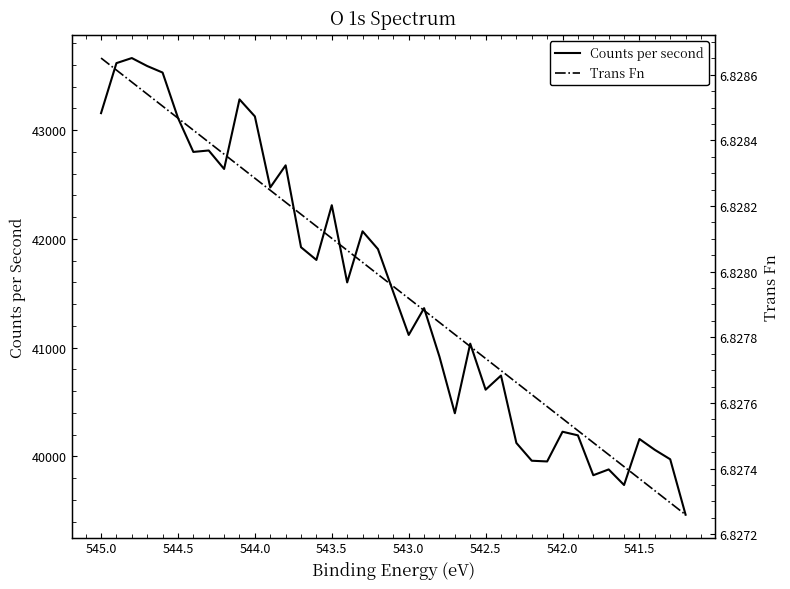

True or false: Trans Fn and Counts per second cross at least once.

False